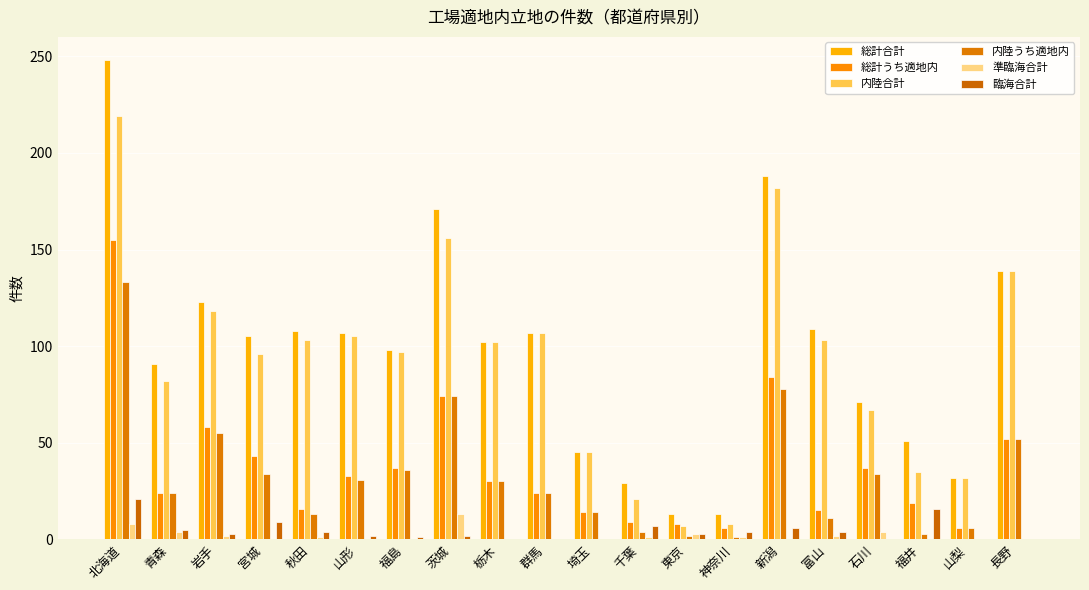

What is the value of the 総計合計 bar at the 2nd from the left?

91